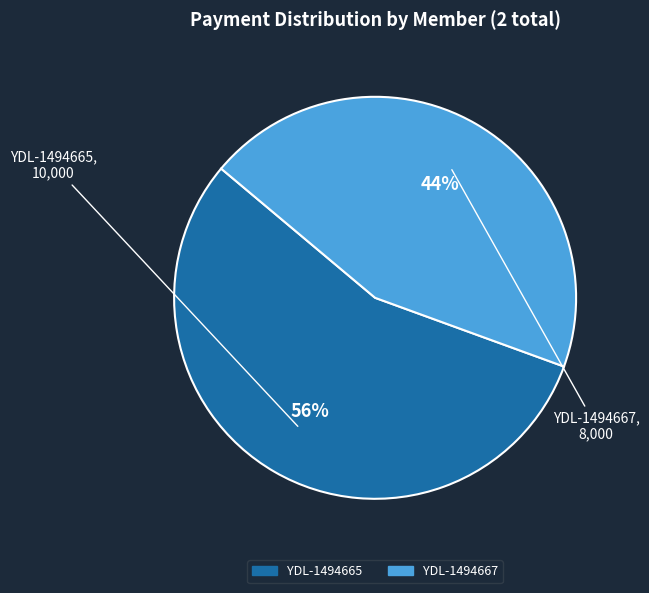

To the nearest percent, what is the combined percentage of YDL-1494667 and YDL-1494665?

100%